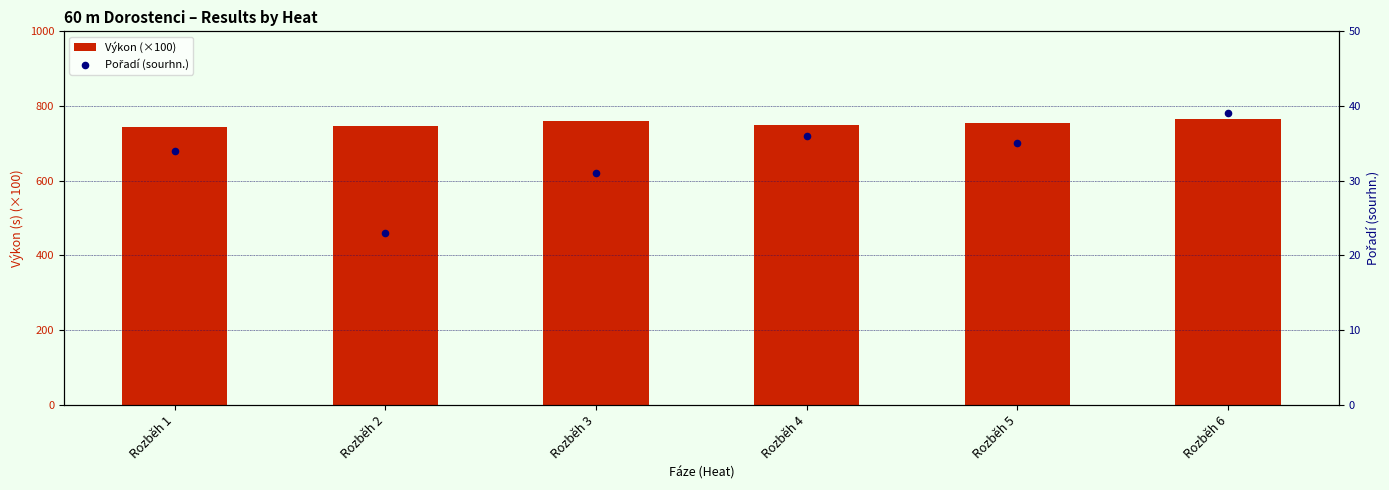

Which series reaches the maximum Y coordinate?

Výkon (×100)